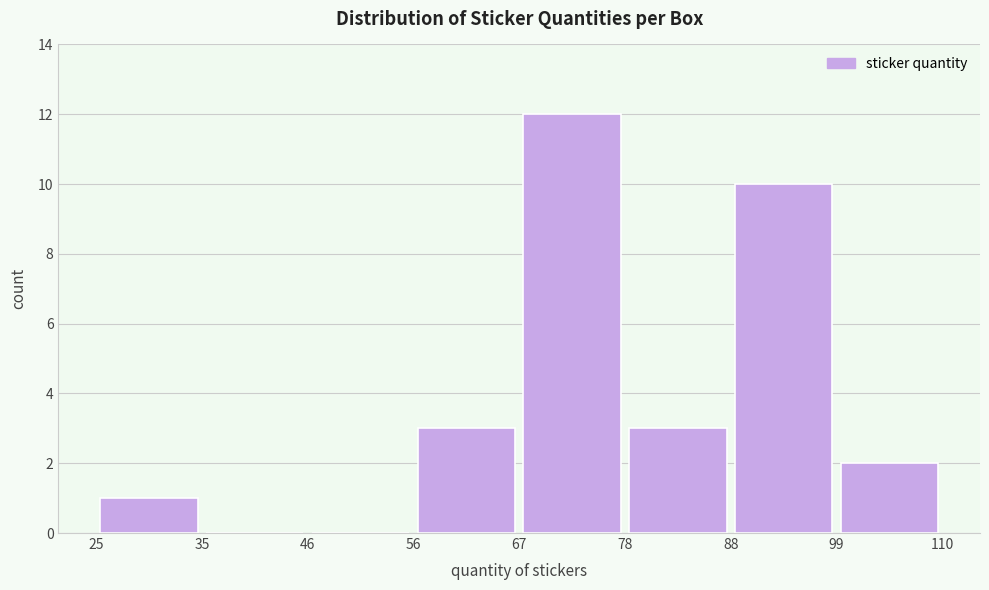

Reading left to right, list every bar in this chart as the range it spans on the x-axis followed by its height. The values are not printed on the chart, so give them approximately, as read against the axis.

25 to 35: 1
35 to 46: 0
46 to 56: 0
56 to 67: 3
67 to 78: 12
78 to 88: 3
88 to 99: 10
99 to 110: 2